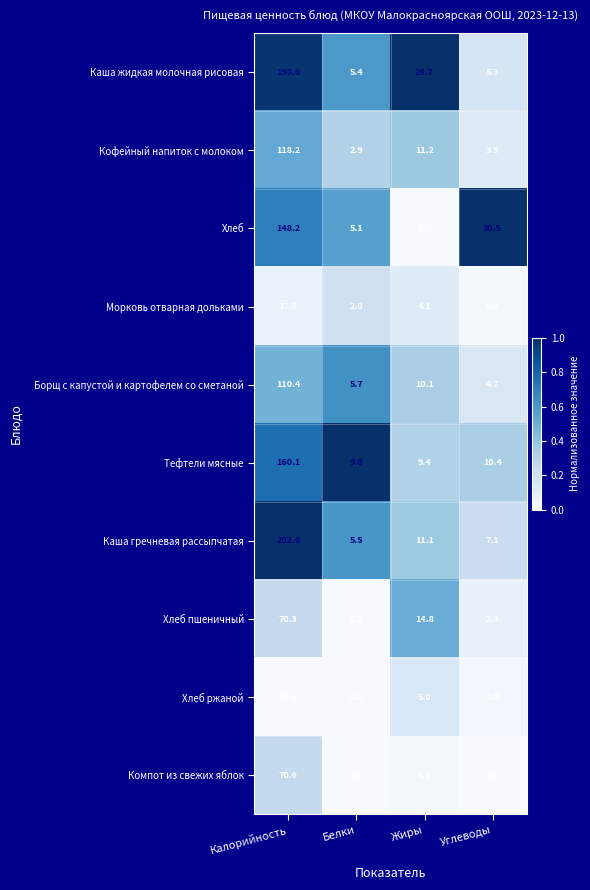

How many categories are shown in the chart?

4